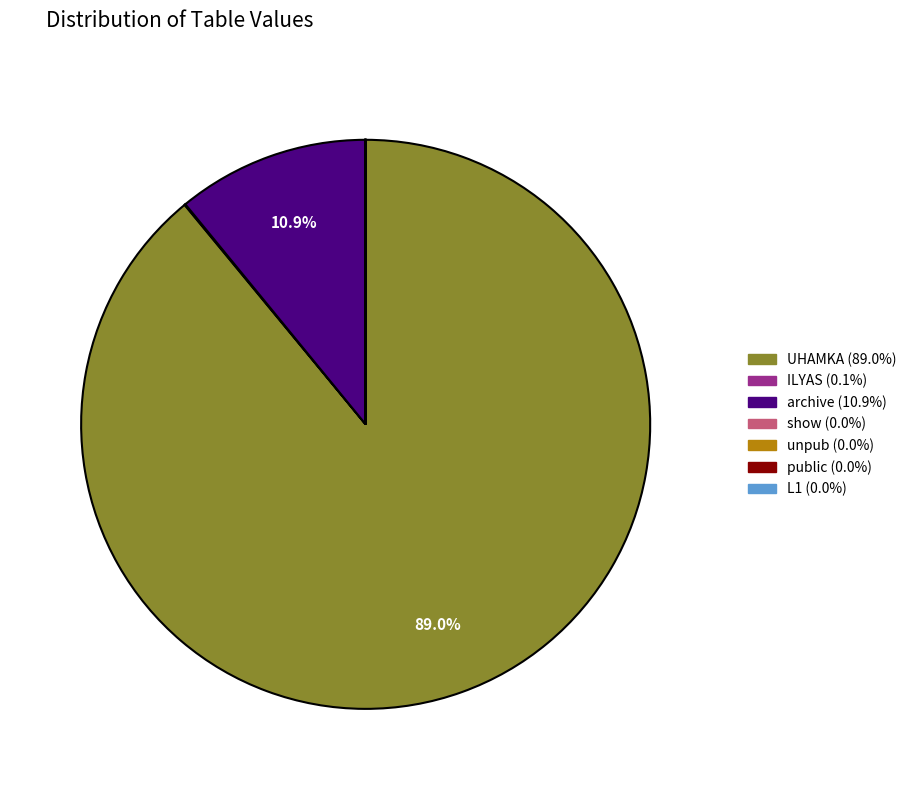

Which category has the biggest portion of the pie?

UHAMKA